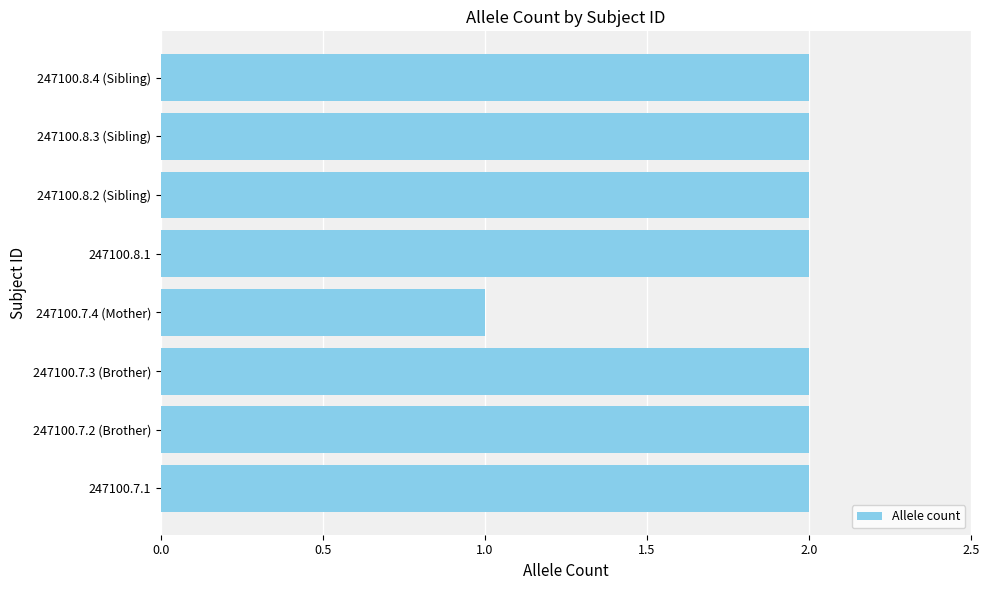

Count the values in the range 2 to 3.

7